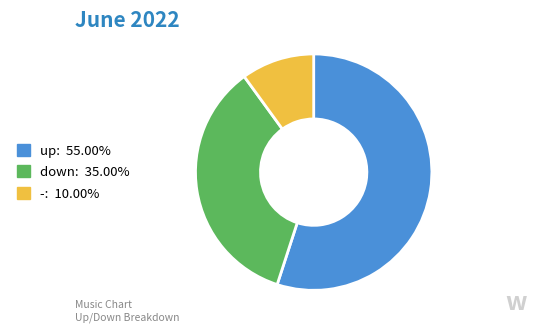

Which category has the biggest portion of the pie?

up